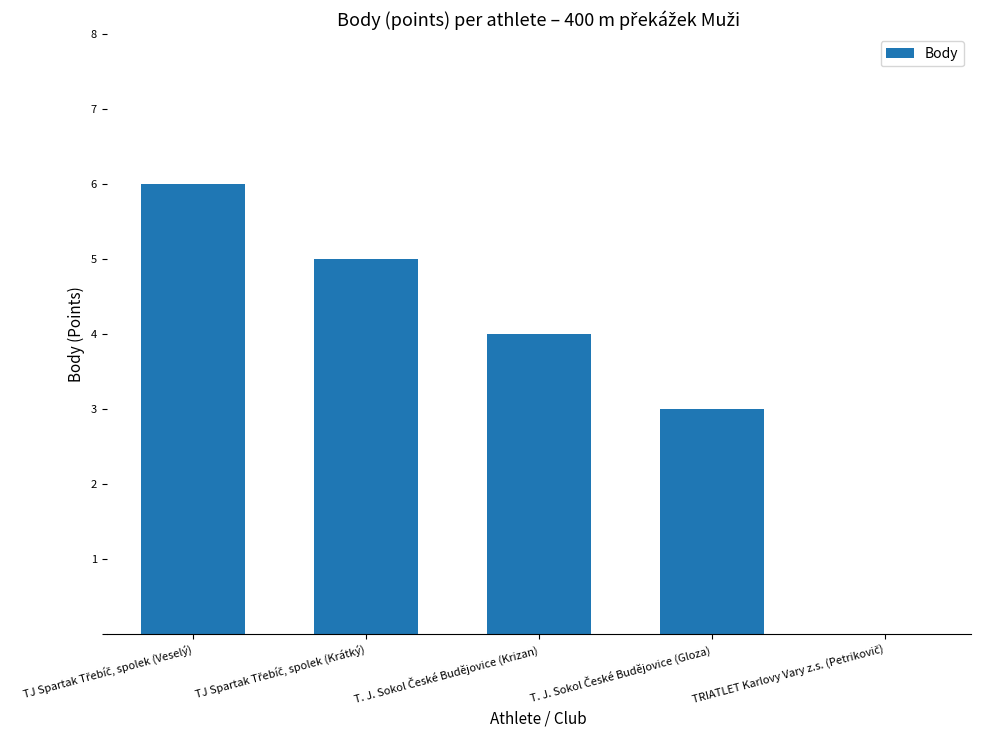

Reading right to left, list all the values displayed in this chart.

0	3	4	5	6